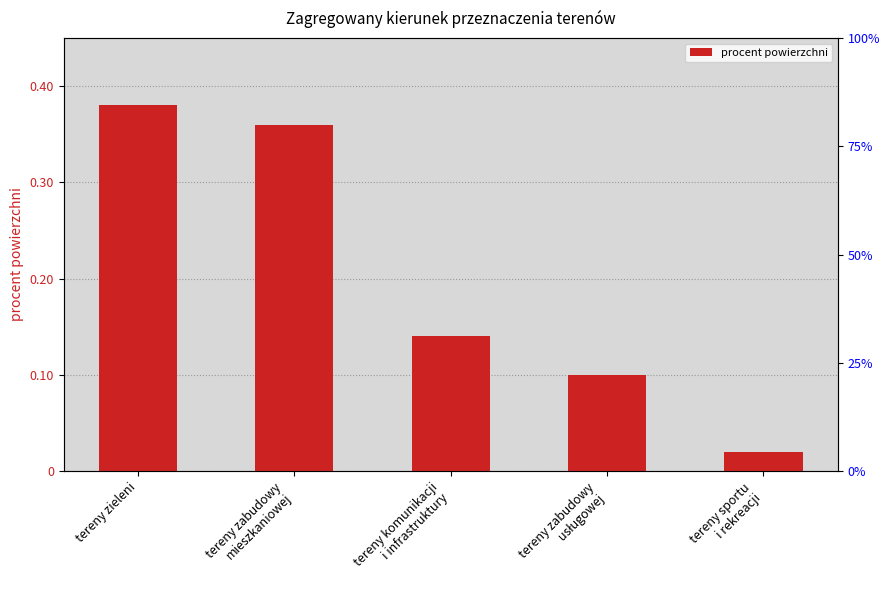

Which label corresponds to the smallest value in the chart?

tereny sportu
i rekreacji